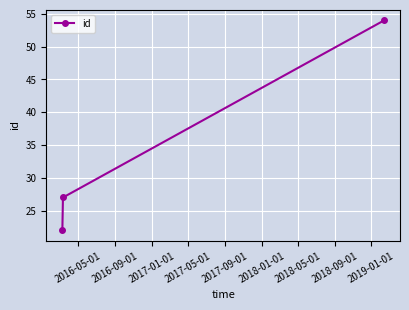

What is the average value?

34